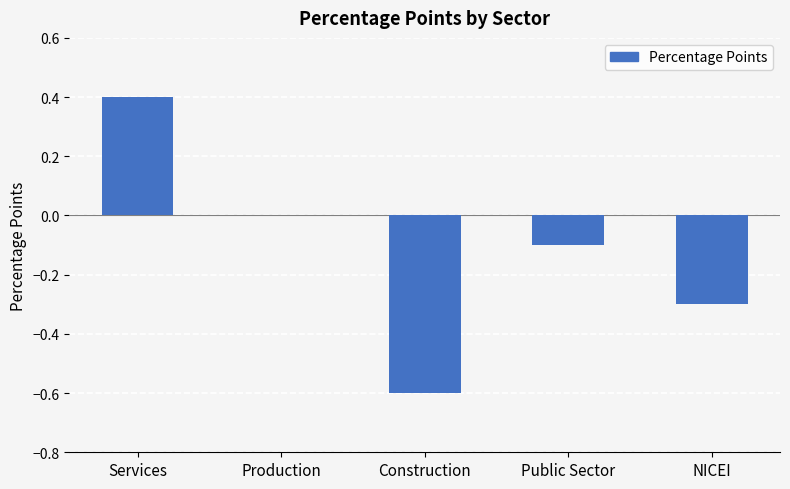

True or false: the data shows -0.1 at NICEI.

False